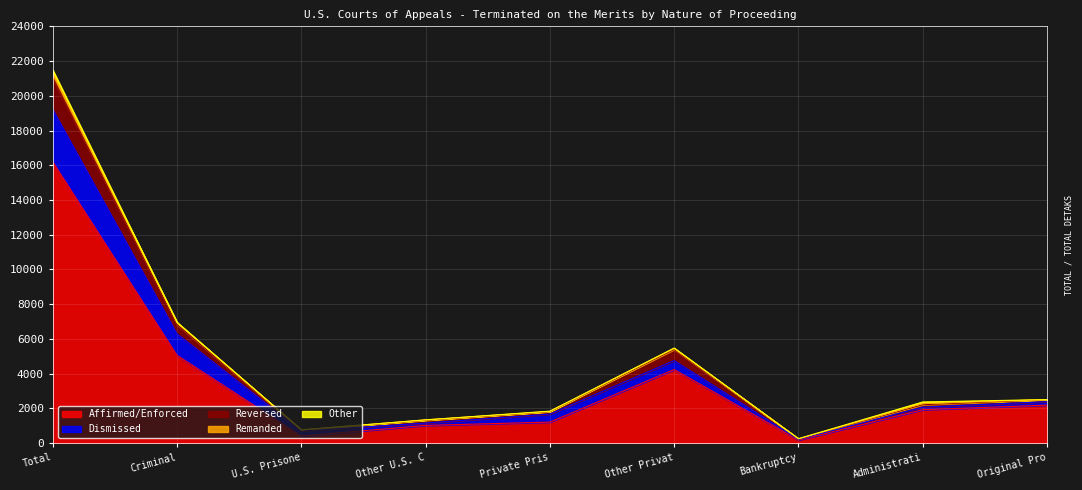

The Affirmed/Enforced series shows 2184 at Original Pro. True or false?

True